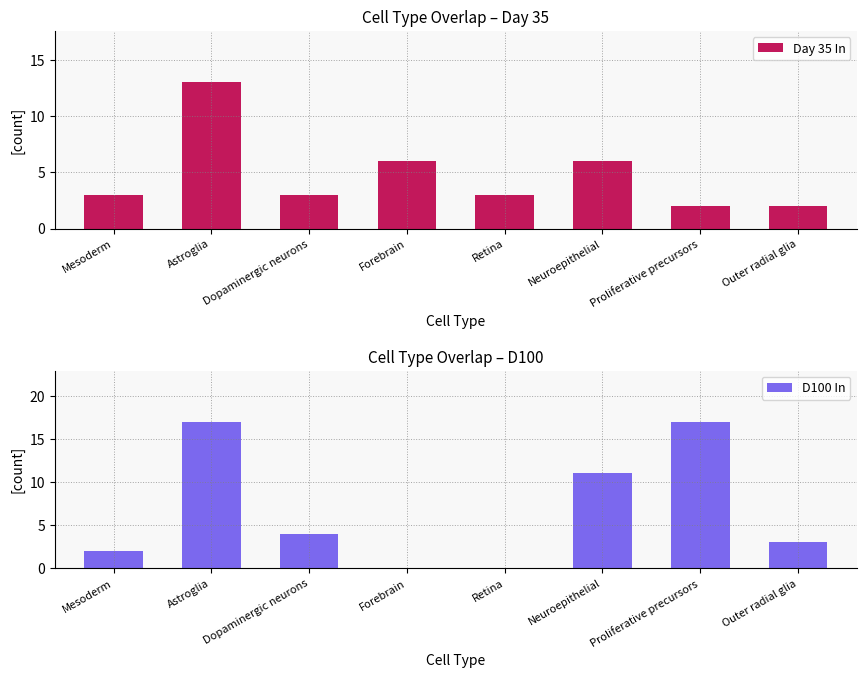

Which series has the largest range (max minus min)?

D100 In